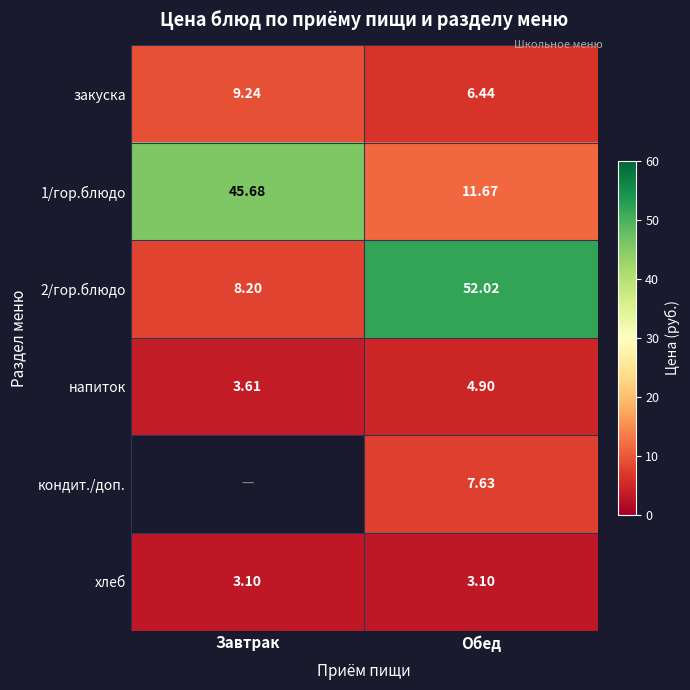

At which category is the sum across all series the highest?

Обед